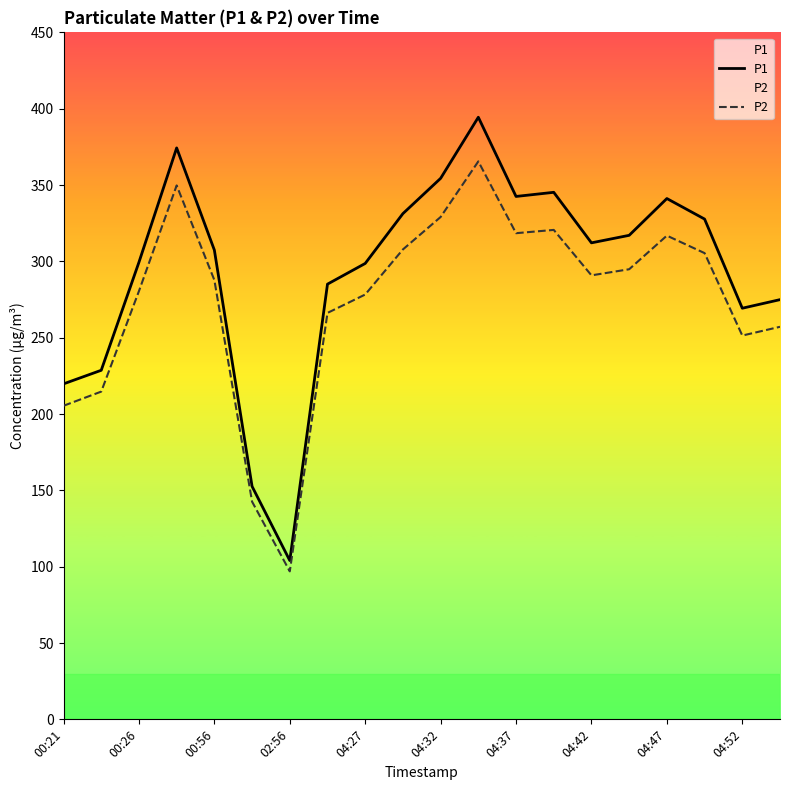

Which category has the lowest value in the P2 series?

02:56